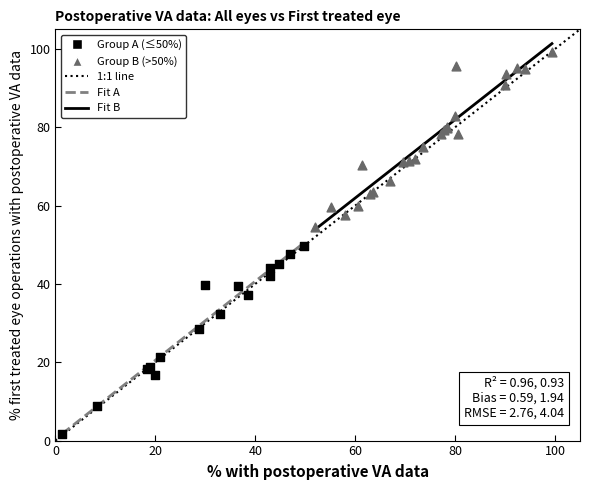

Which series has the widest spread of Y values?

Group A (≤50%)